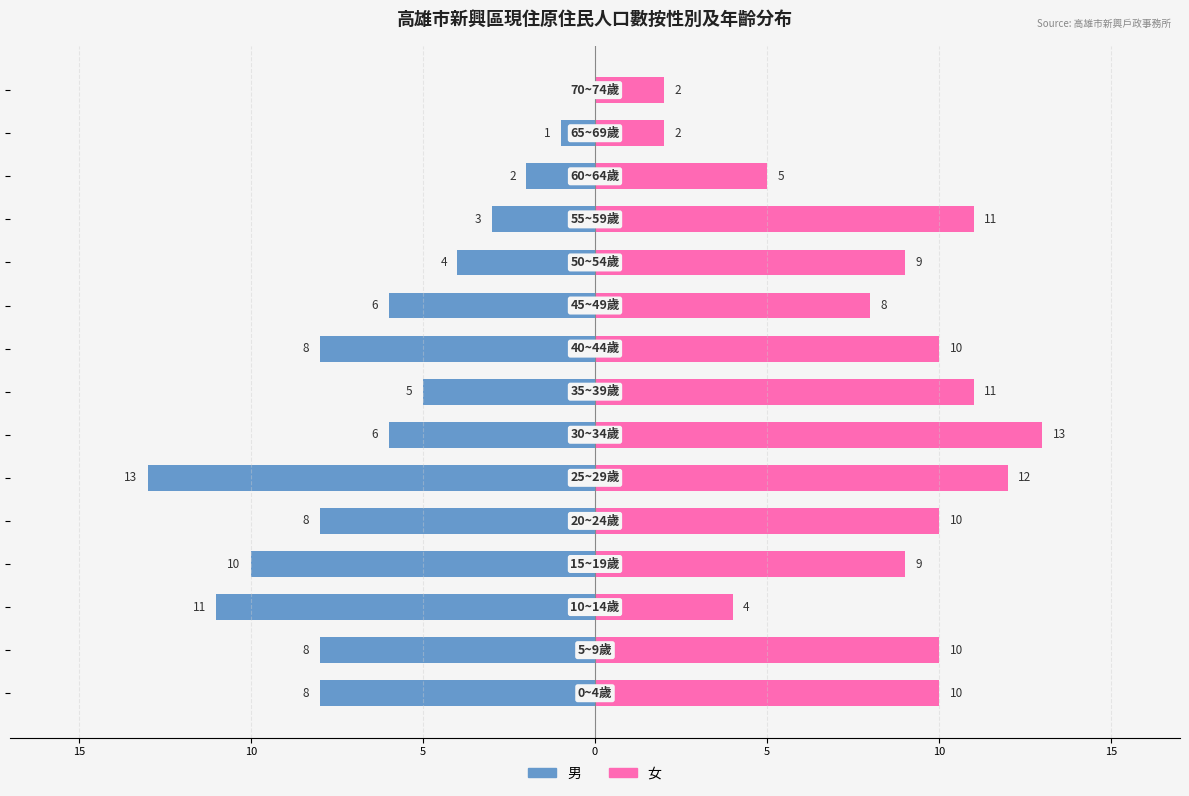

True or false: 男 has a value of -8 at 0.

True